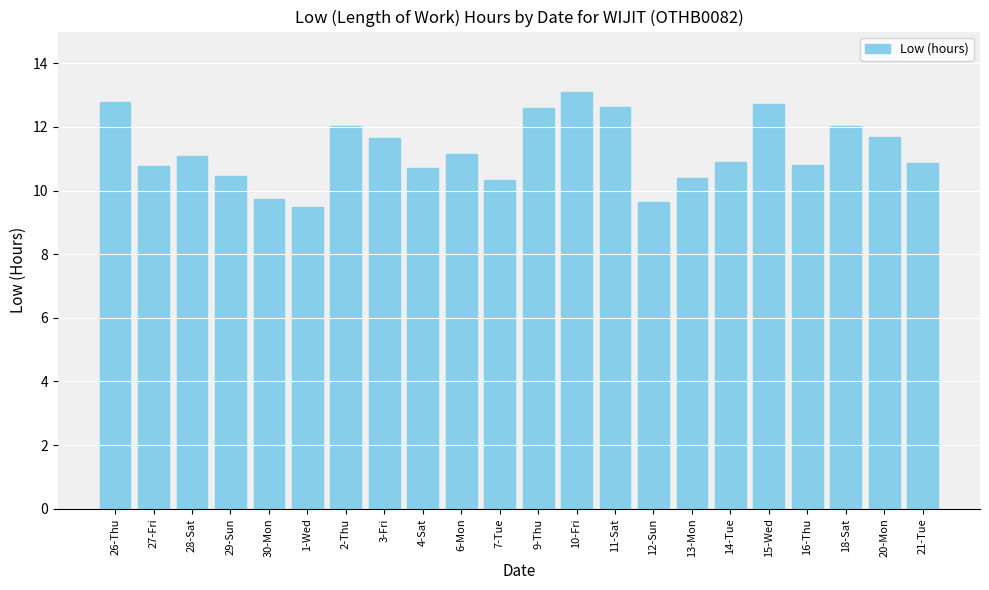

At which category does the chart reach its peak across all series?

10-Fri